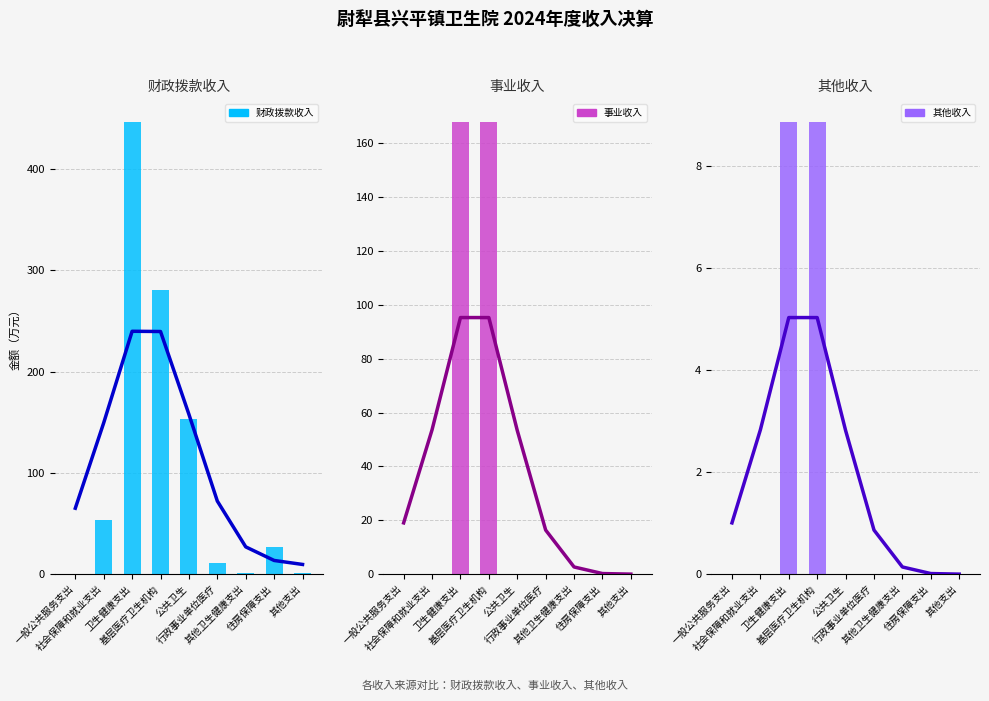

How many data points in 事业收入 are above 0?

2